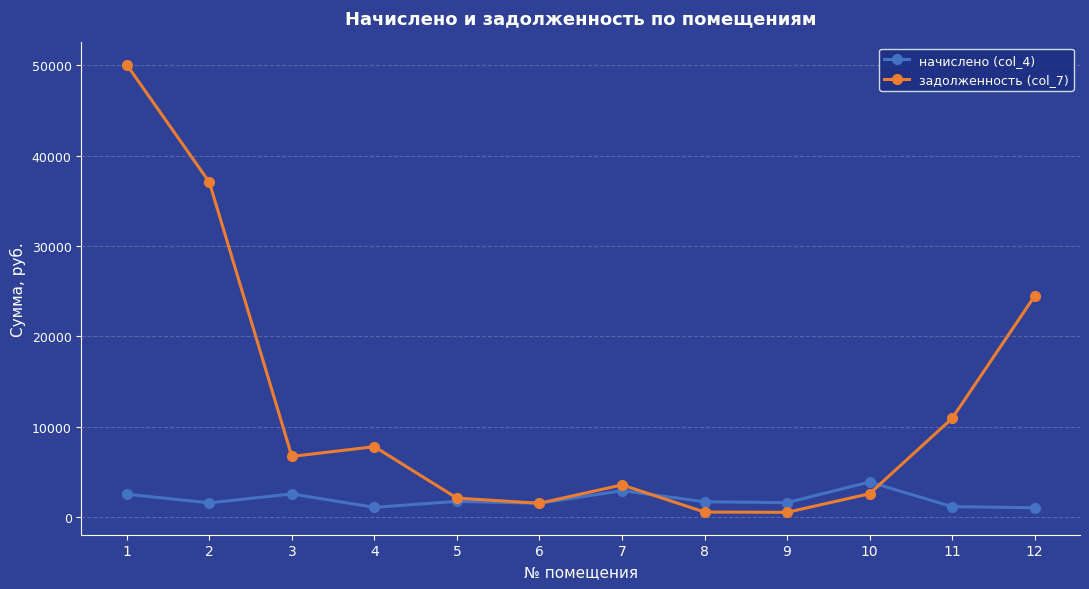

Rank the series at 10 from lowest to highest value.

задолженность (col_7), начислено (col_4)